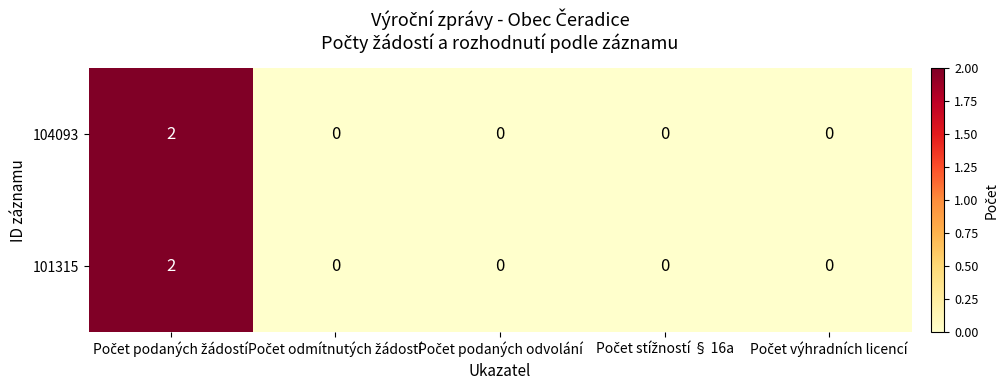

Reading left to right, list all the values displayed in this chart.

104093: 2	0	0	0	0
101315: 2	0	0	0	0